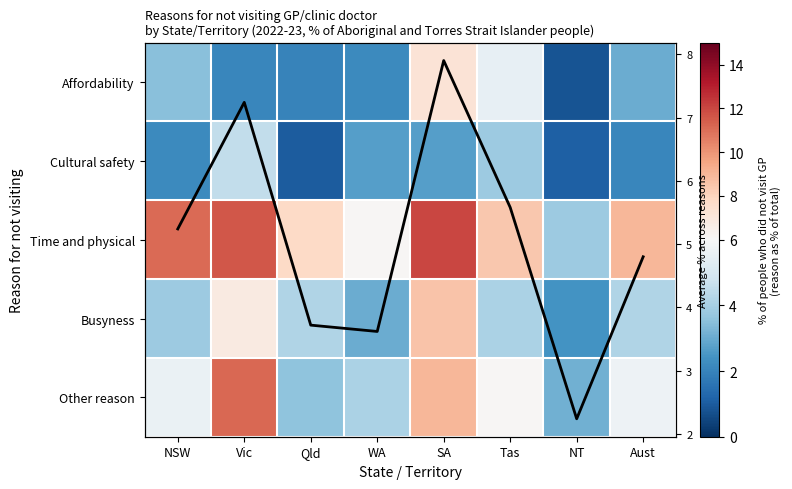

Which category has the highest value in the Cultural safety series?

Vic